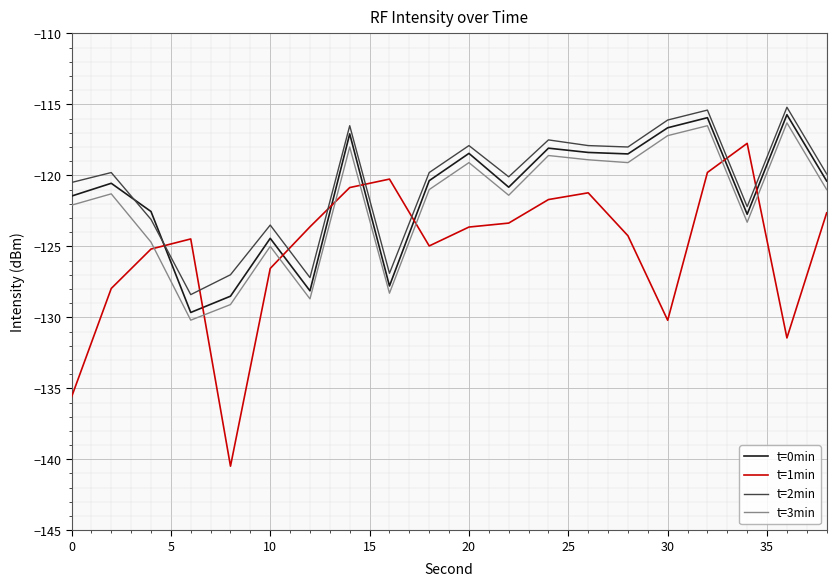

What is the highest value of the t=0min series?

-115.7